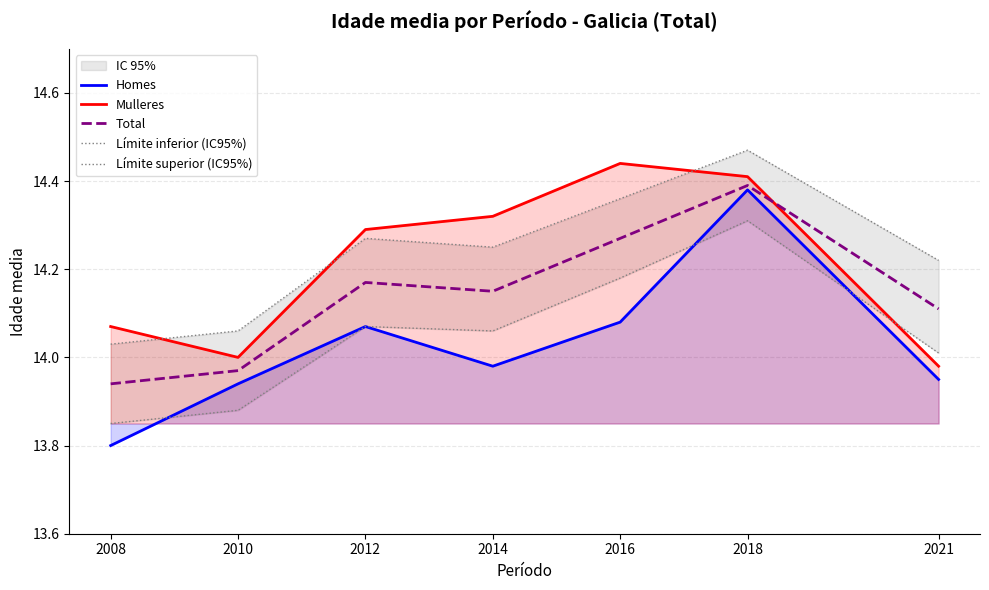

Is the value of Total at 2008 greater than the value of Mulleres at 2008?

No